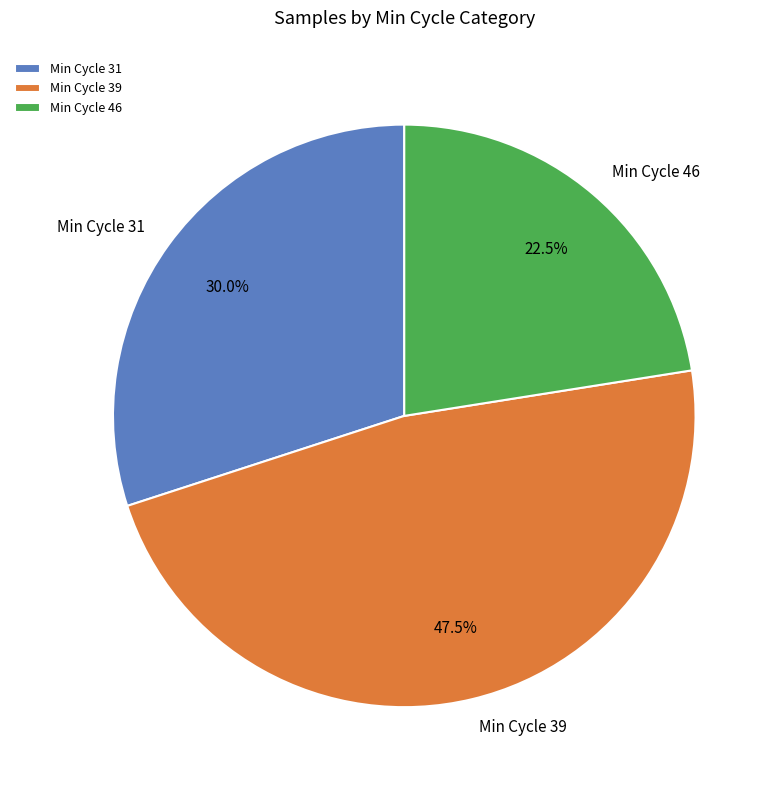

Rank the categories by value from lowest to highest.

Min Cycle 46, Min Cycle 31, Min Cycle 39